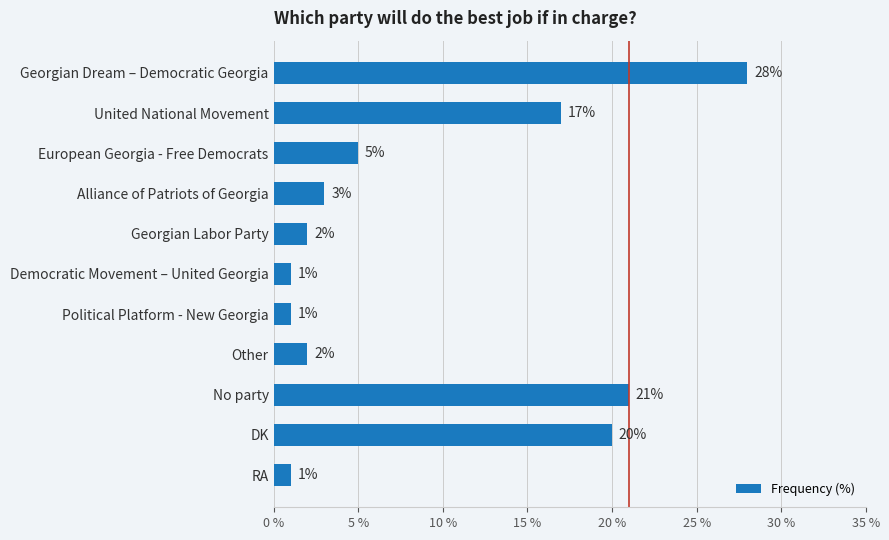

Reading top to bottom, list all the values displayed in this chart.

28	17	5	3	2	1	1	2	21	20	1